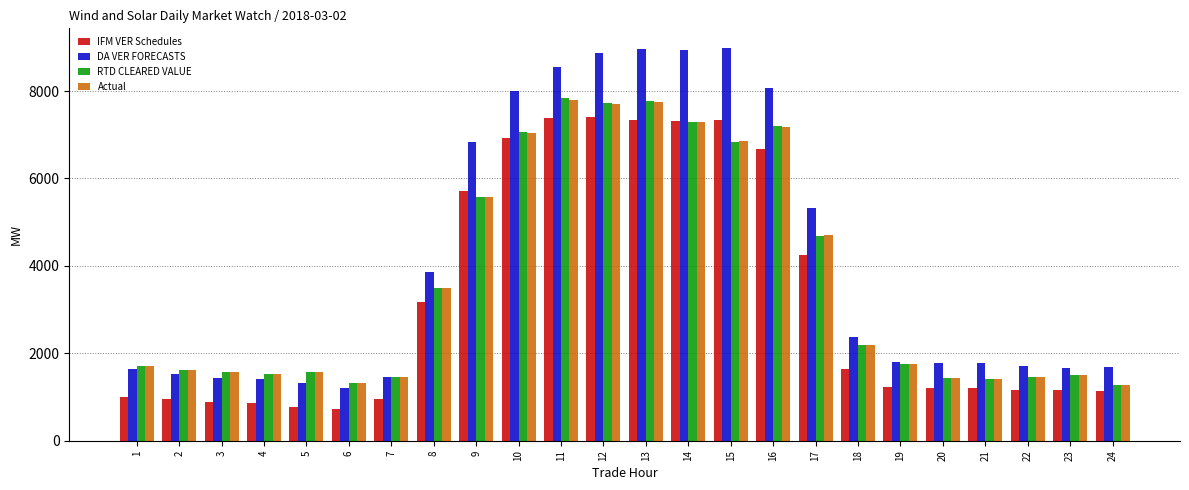

Is it true that RTD CLEARED VALUE equals 1750.6 at 19?

True